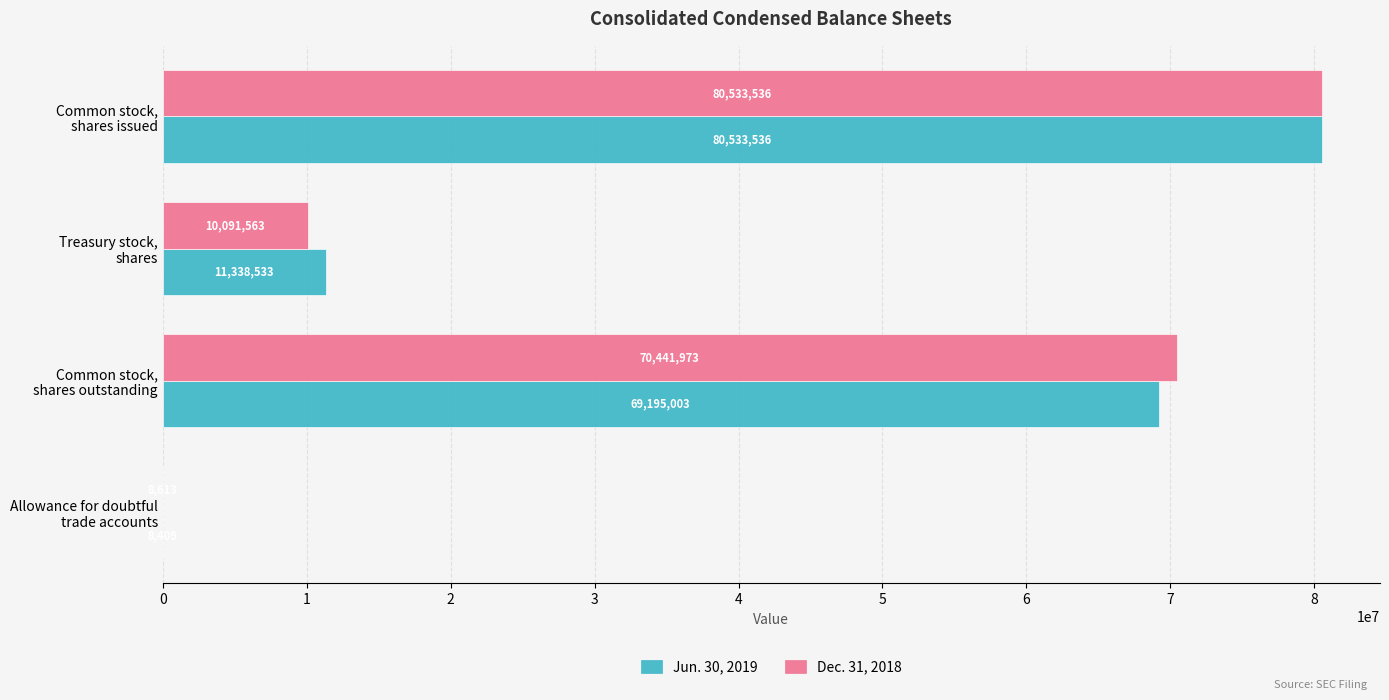

How many series are shown in this chart?

2